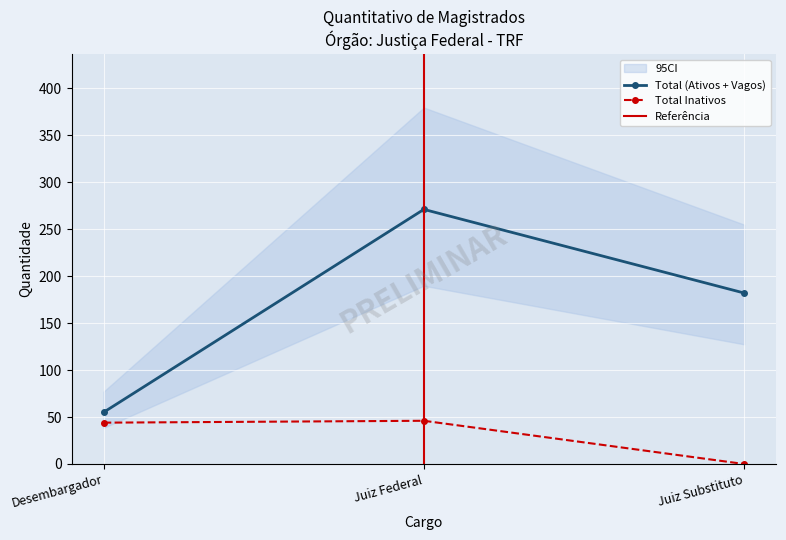

Is the value of Total at Juiz Substituto greater than the value of Total_inactive at Desembargador?

Yes